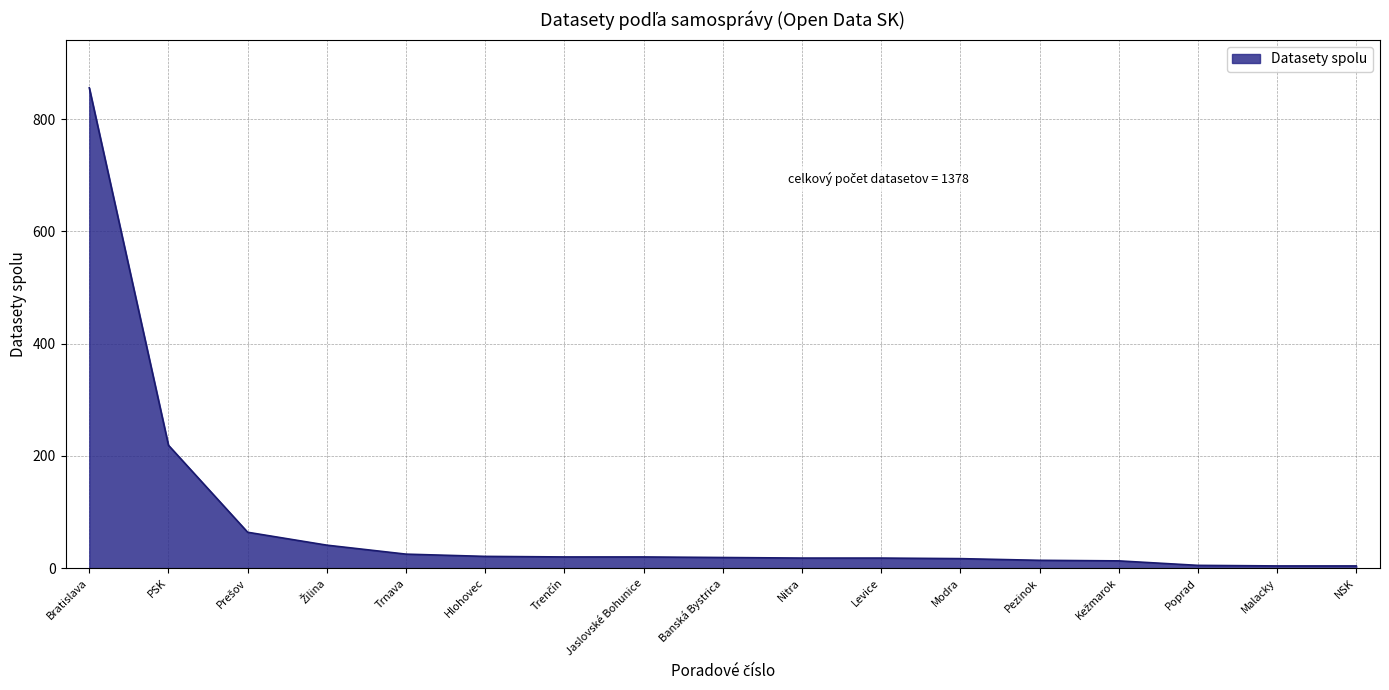

What is the difference between the second highest and minimum values?

215